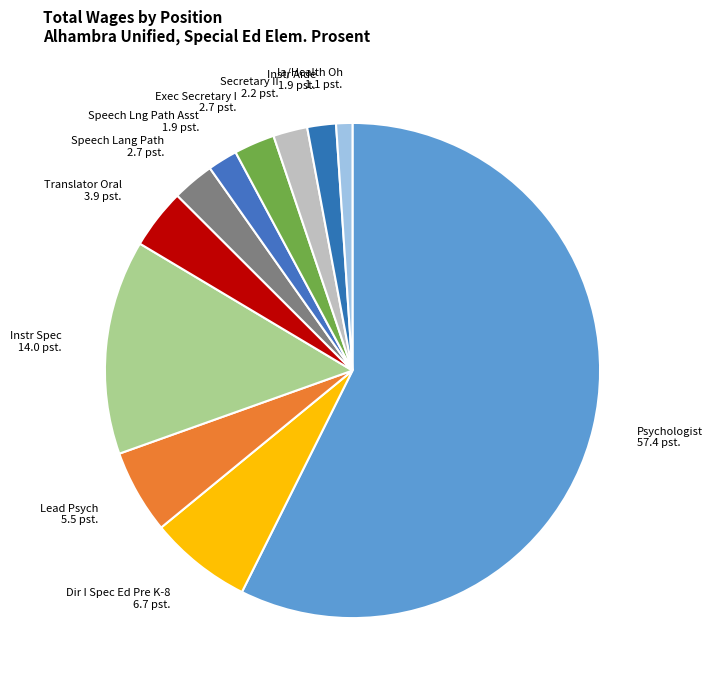

Between Translator Oral and Instr Aide, which is larger?

Translator Oral